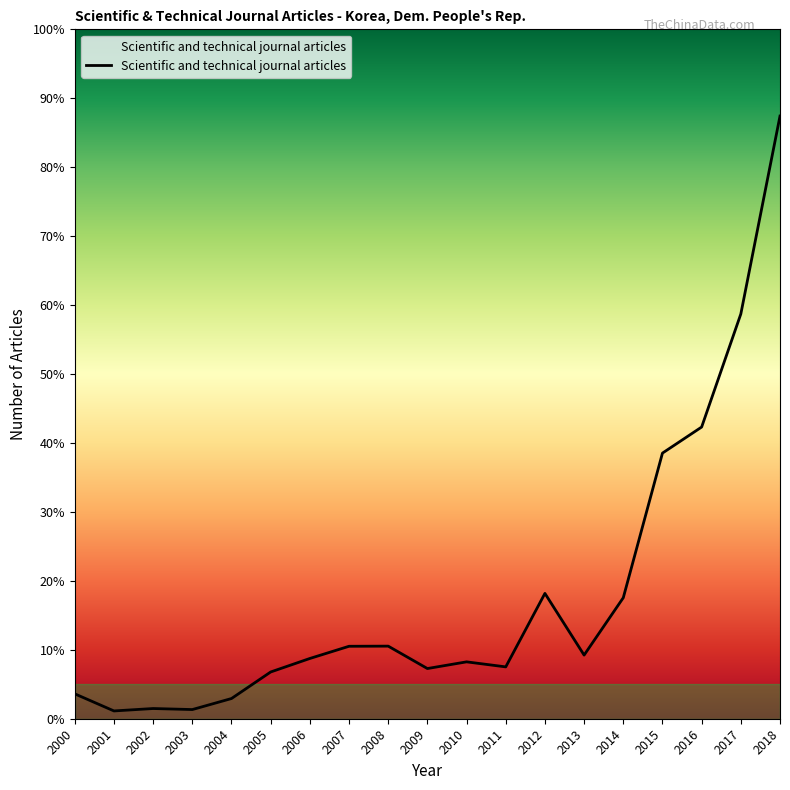

What value does the data have at 2006?

8.7